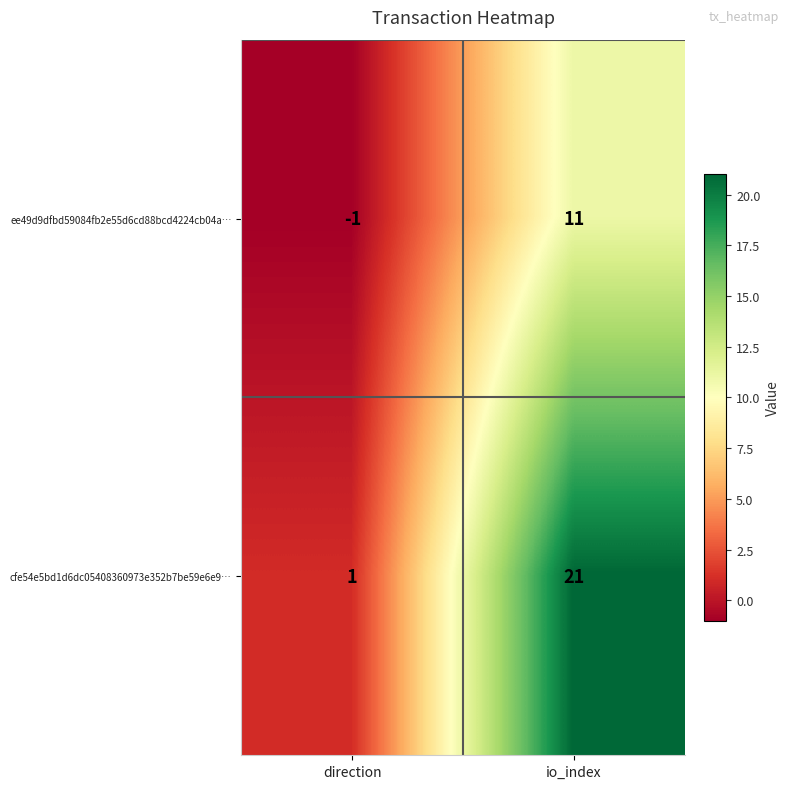

Reading left to right, extract all data points from this chart.

ee49d9dfbd59084fb2e55d6cd88bcd4224cb04a…: direction=-1	io_index=11
cfe54e5bd1d6dc05408360973e352b7be59e6e9…: direction=1	io_index=21